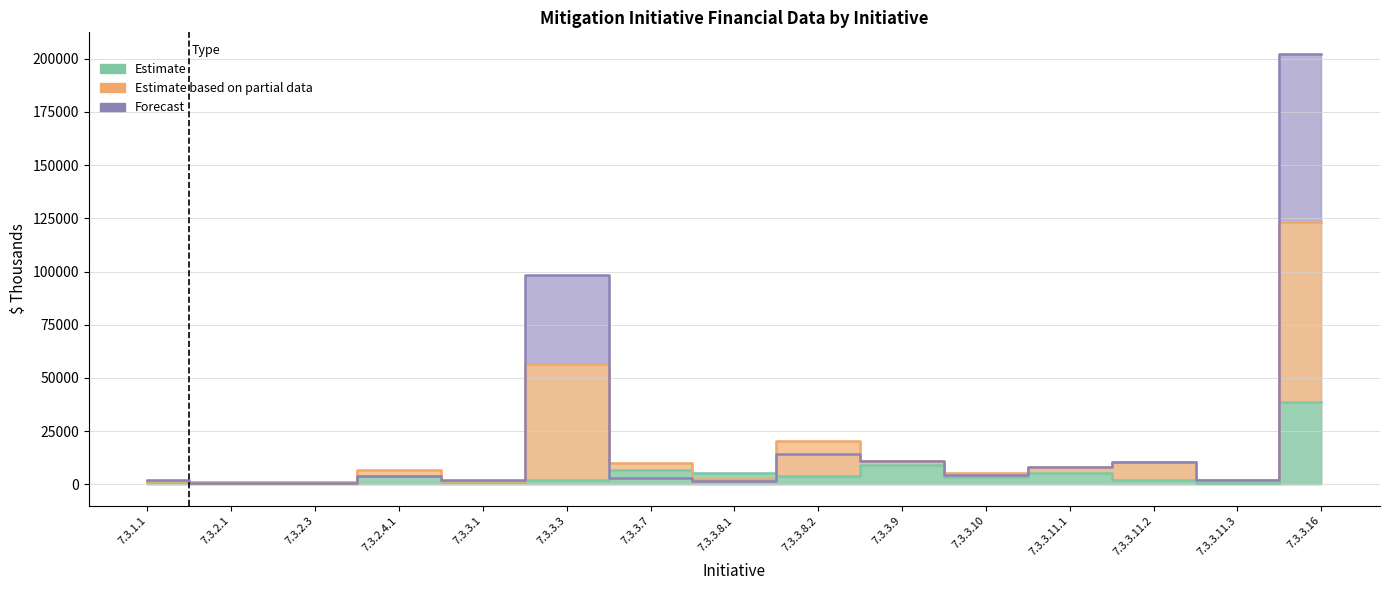

At which category does the chart reach its peak across all series?

7.3.3.16